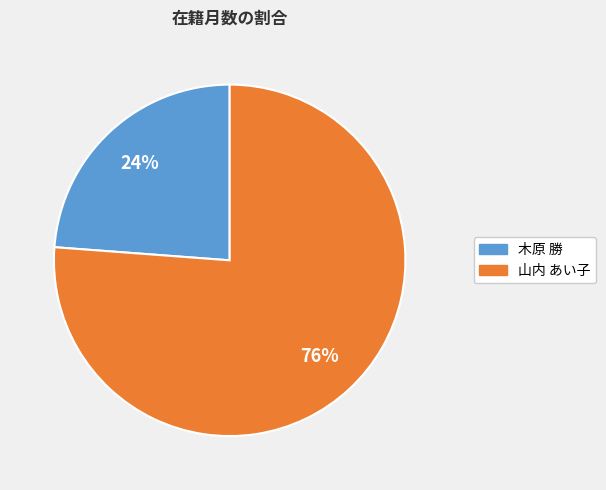

What percentage is the 山内 あい子 slice, to the nearest percent?

76%